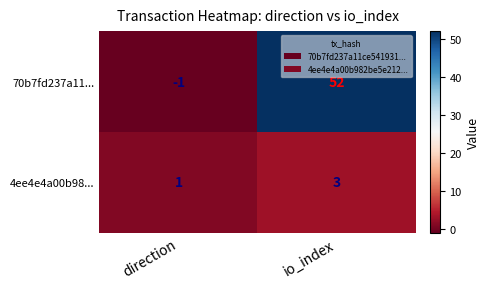

What is the difference between the highest and lowest values at direction?

2